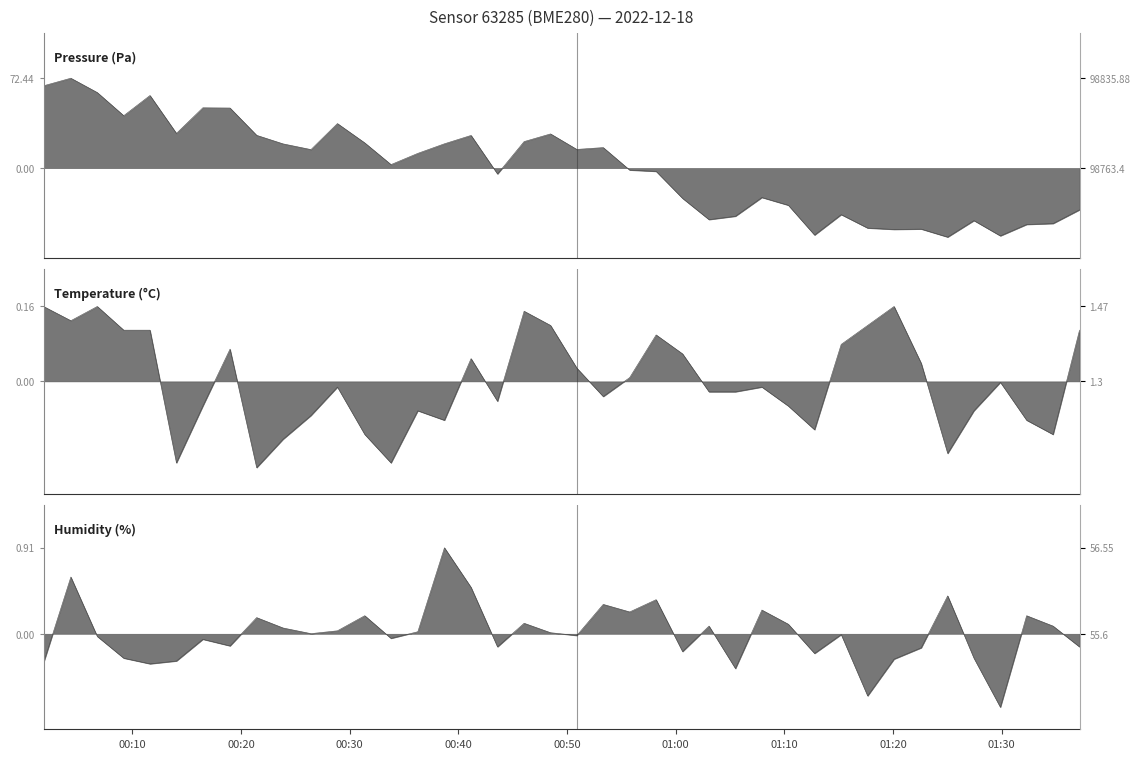

The value of temperature at 34 is -0.3. True or false?

False